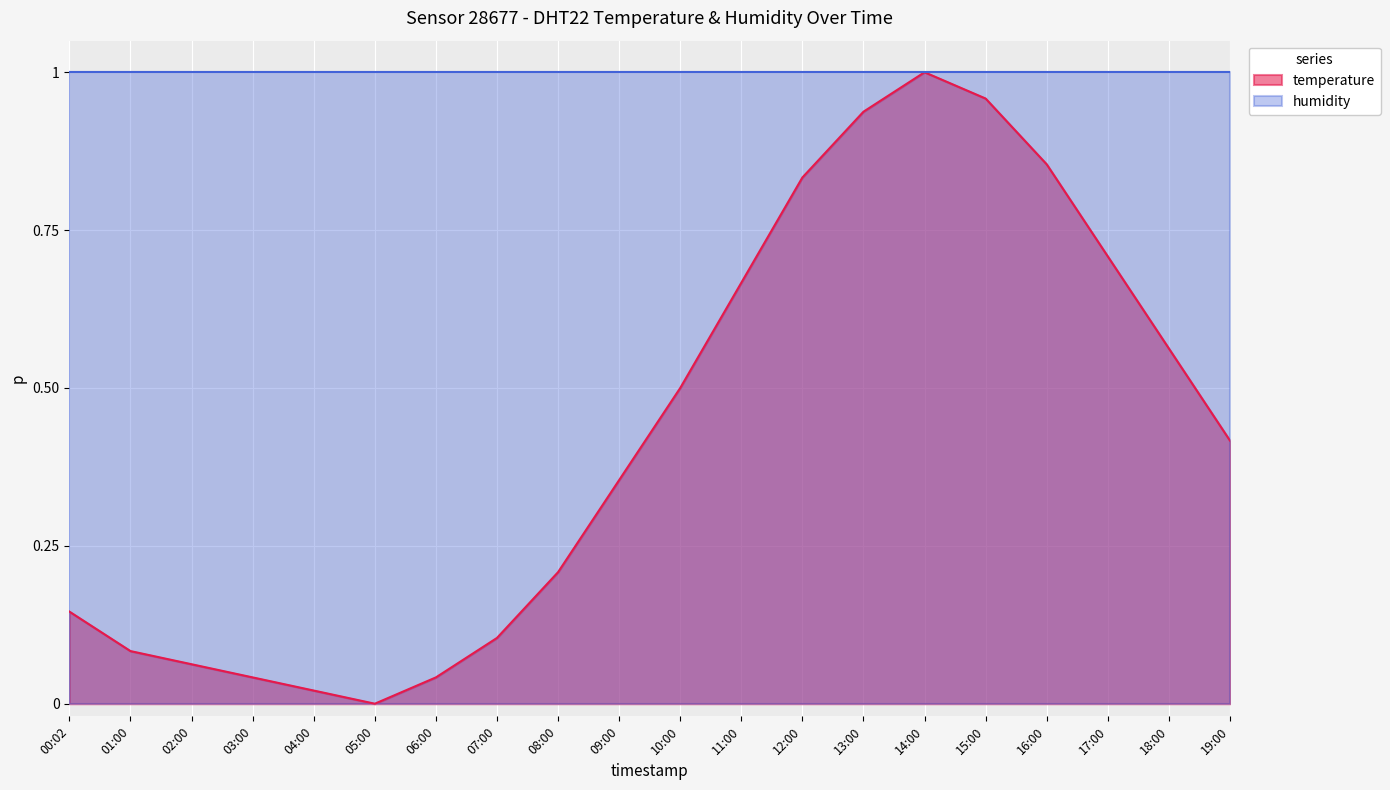

What position from the right is 15:00?

5